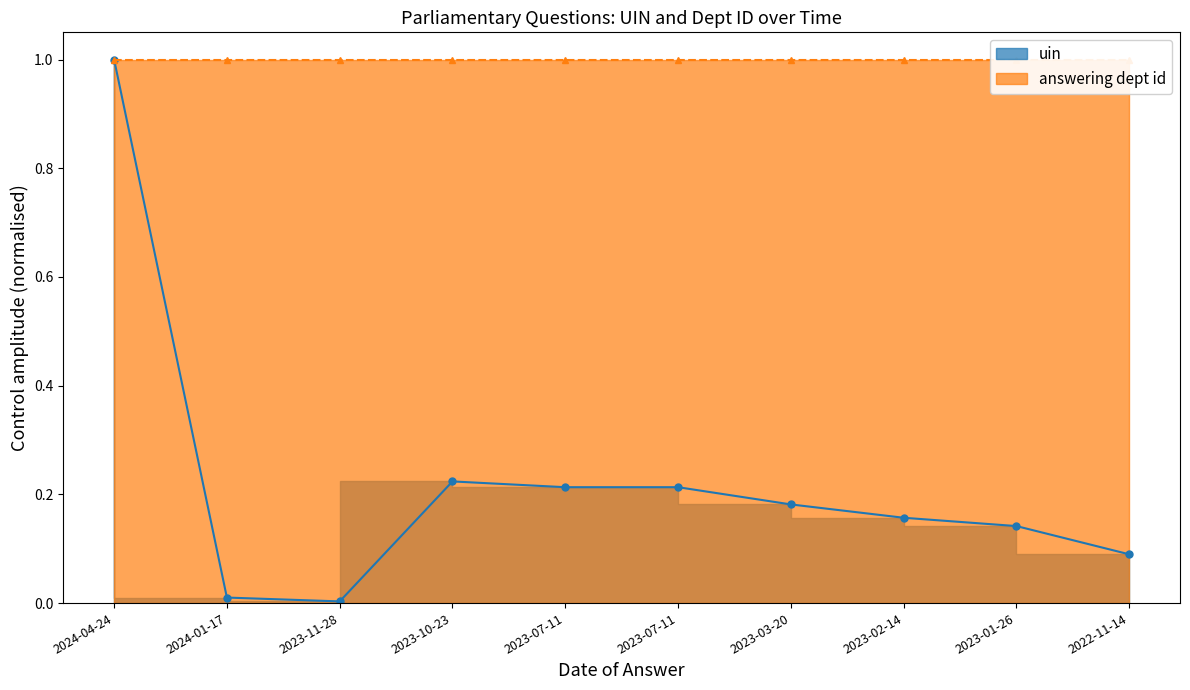

What is the average value?

0.2